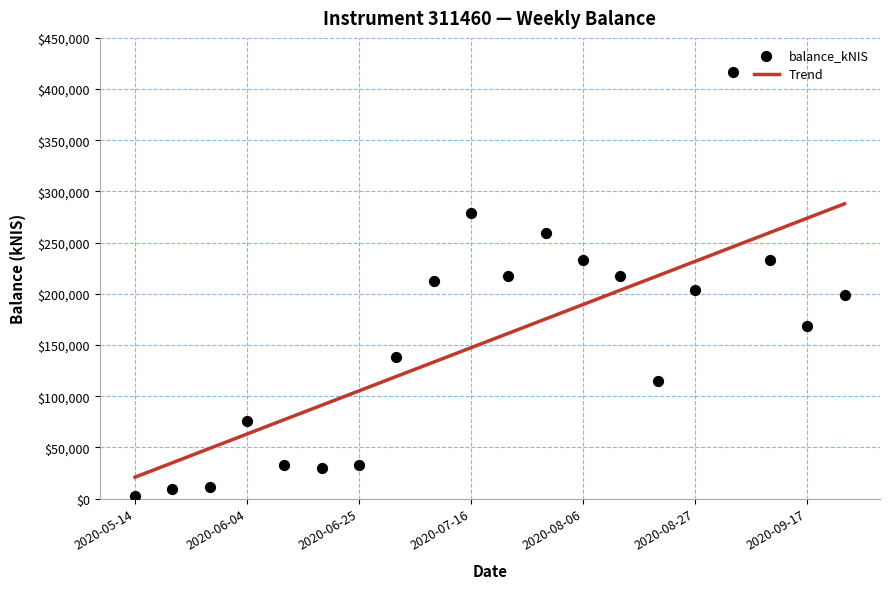

Approximately how many times larger is the value at 2020-06-11 compared to 2020-06-04?

0.4